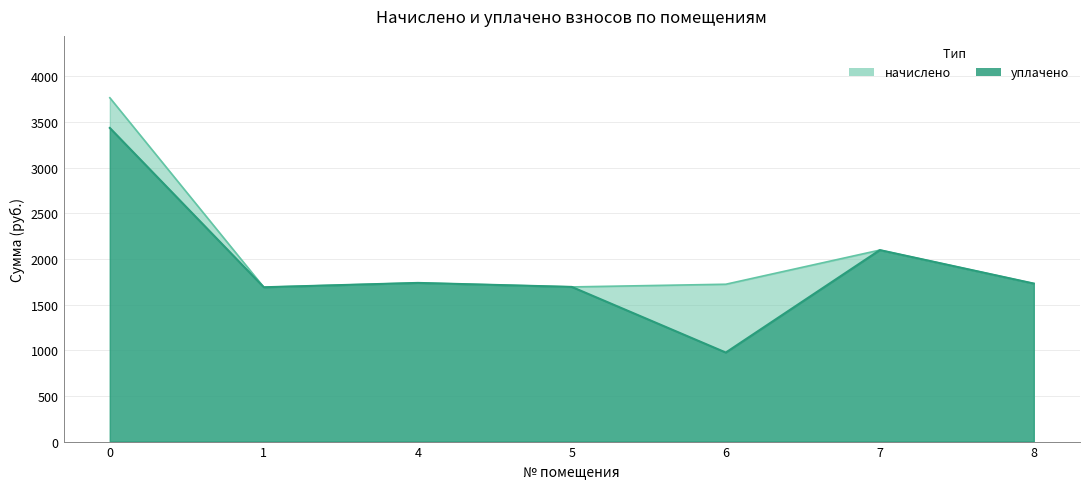

What is the minimum value for начислено?

1690.0